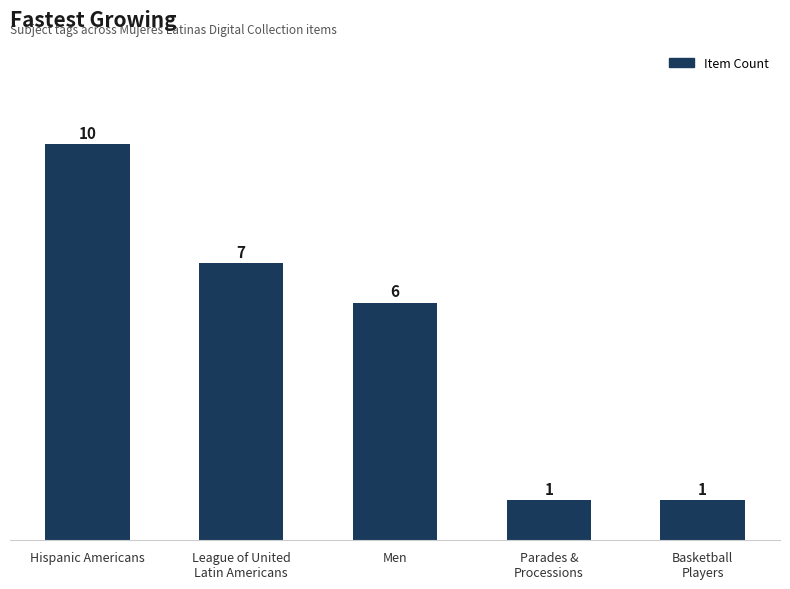

Which category has the highest value across all series?

Hispanic Americans